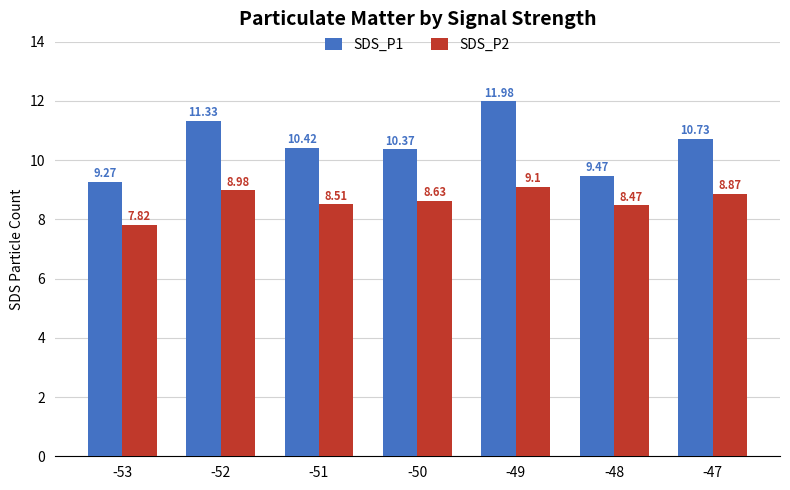

What is the total value across all series at -49?

21.1